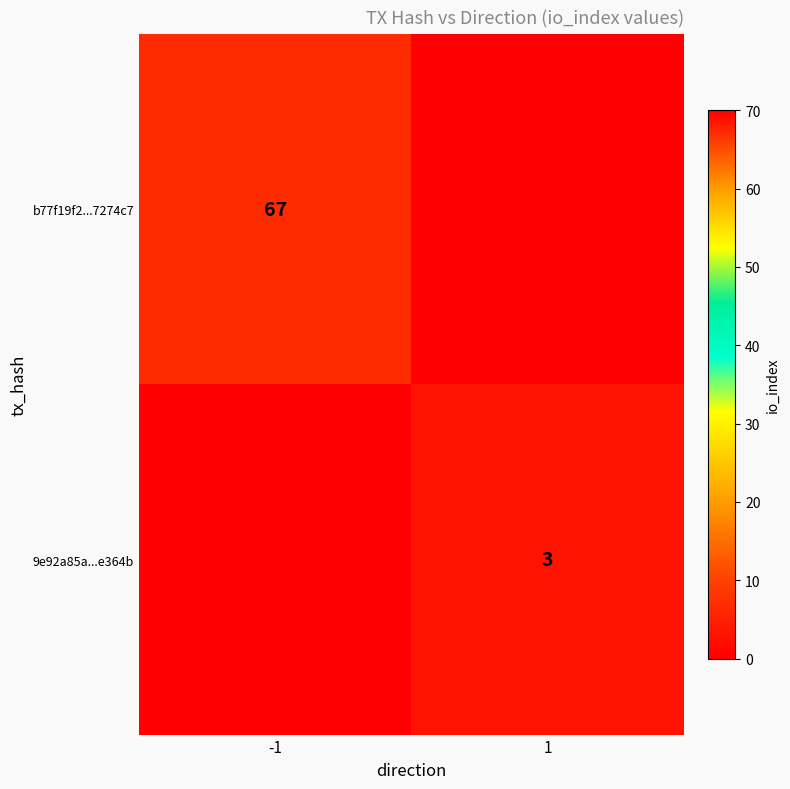

The b77f19f2...7274c7 series shows 67 at -1. True or false?

True